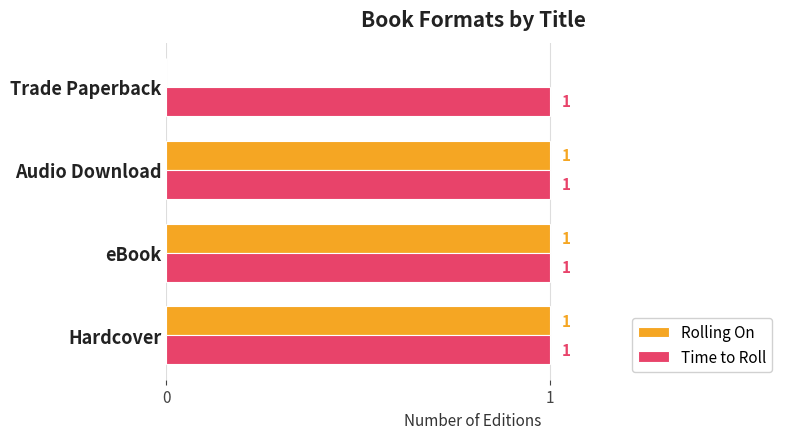

Between eBook and Trade Paperback, which series saw the biggest shift?

Rolling On